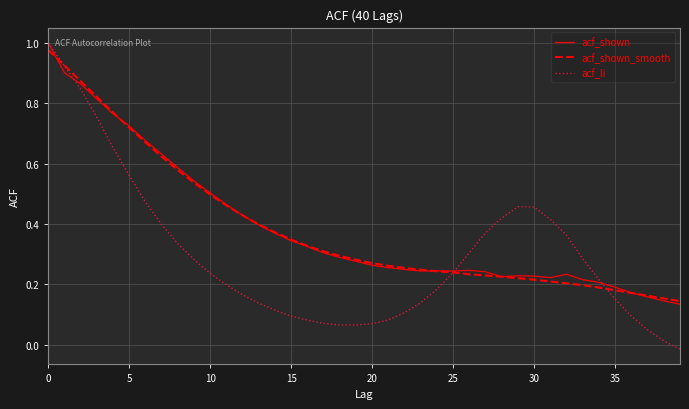

Which series has the largest range (max minus min)?

acf_li